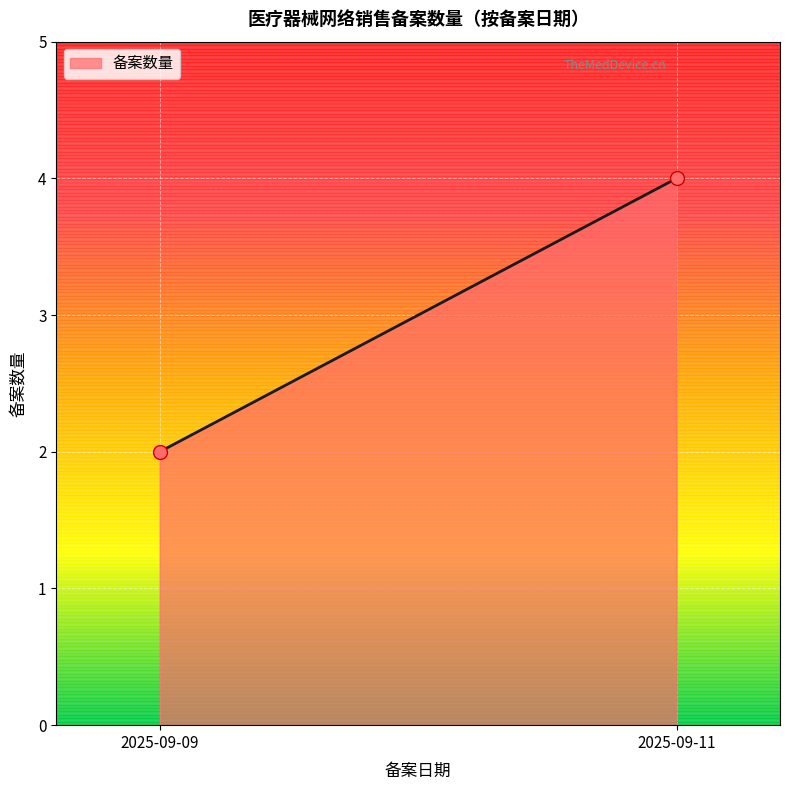

The value at 2025-09-09 is 2. True or false?

True